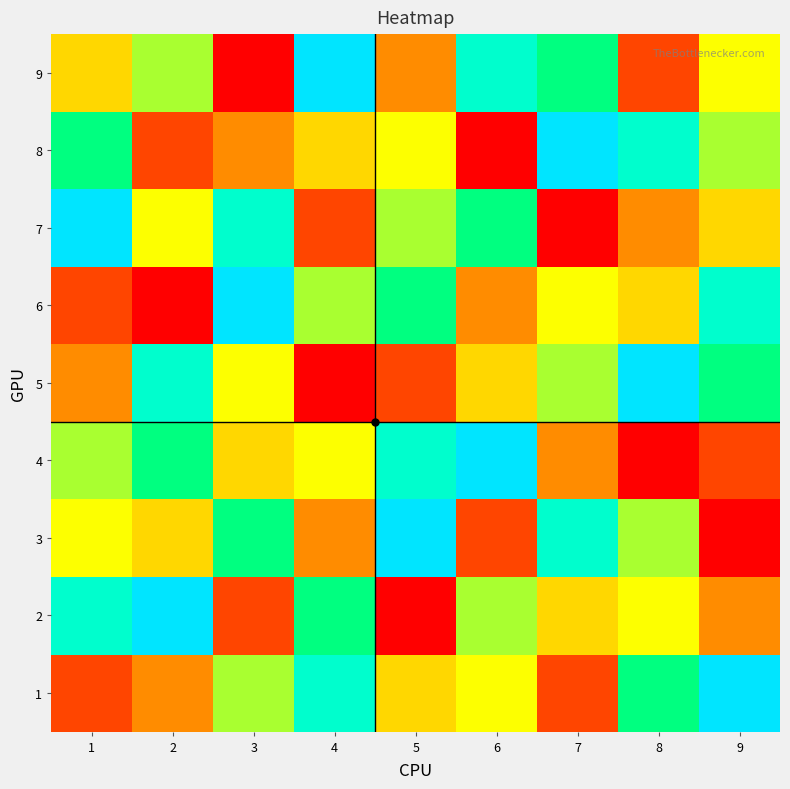

Reading right to left, list all the values displayed in this chart.

1: 9=9	8=7	7=2	6=5	5=4	4=8	3=6	2=3	1=2
2: 9=3	8=5	7=4	6=6	5=1	4=7	3=2	2=9	1=8
3: 9=1	8=6	7=8	6=2	5=9	4=3	3=7	2=4	1=5
4: 9=2	8=1	7=3	6=9	5=8	4=5	3=4	2=7	1=6
5: 9=7	8=9	7=6	6=4	5=2	4=1	3=5	2=8	1=3
6: 9=8	8=4	7=5	6=3	5=7	4=6	3=9	2=1	1=2
7: 9=4	8=3	7=1	6=7	5=6	4=2	3=8	2=5	1=9
8: 9=6	8=8	7=9	6=1	5=5	4=4	3=3	2=2	1=7
9: 9=5	8=2	7=7	6=8	5=3	4=9	3=1	2=6	1=4